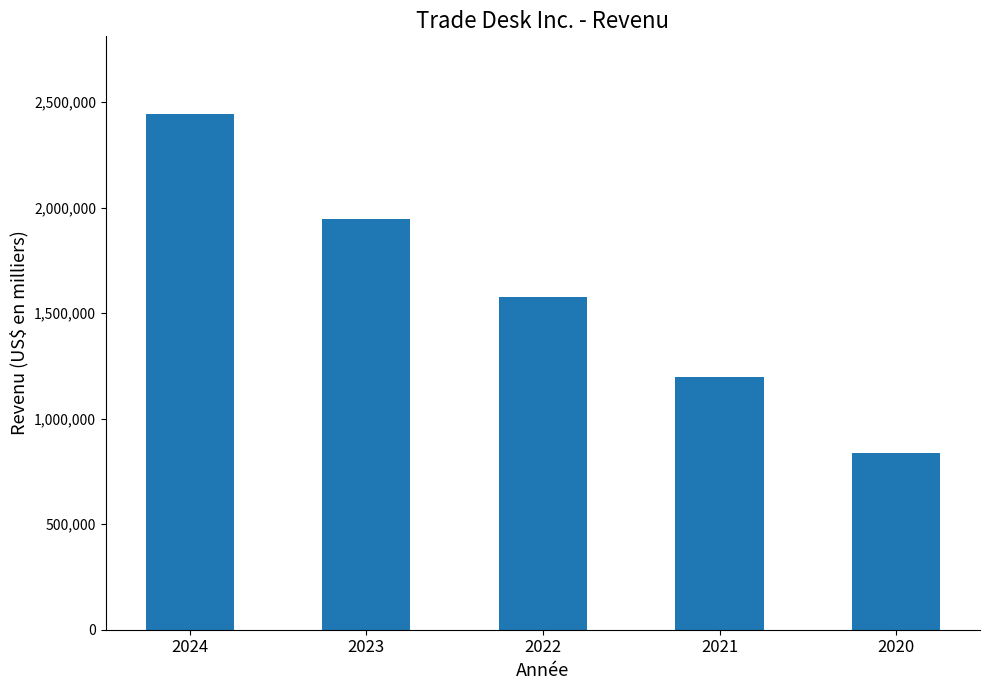

What is the value of the 4th bar from the left?

1196467